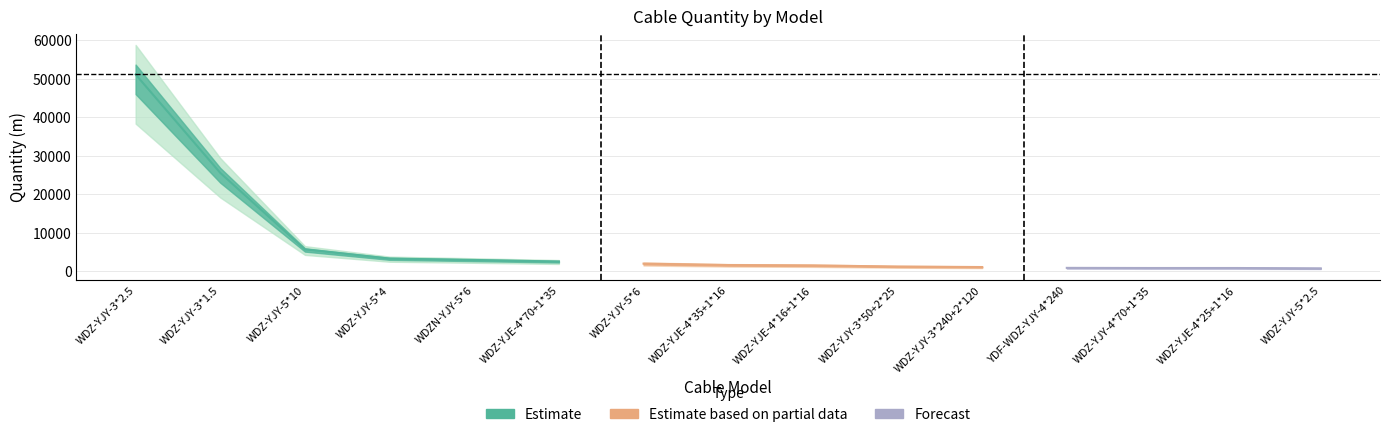

Which label corresponds to the smallest value in the chart?

WDZ-YJY-5*2.5